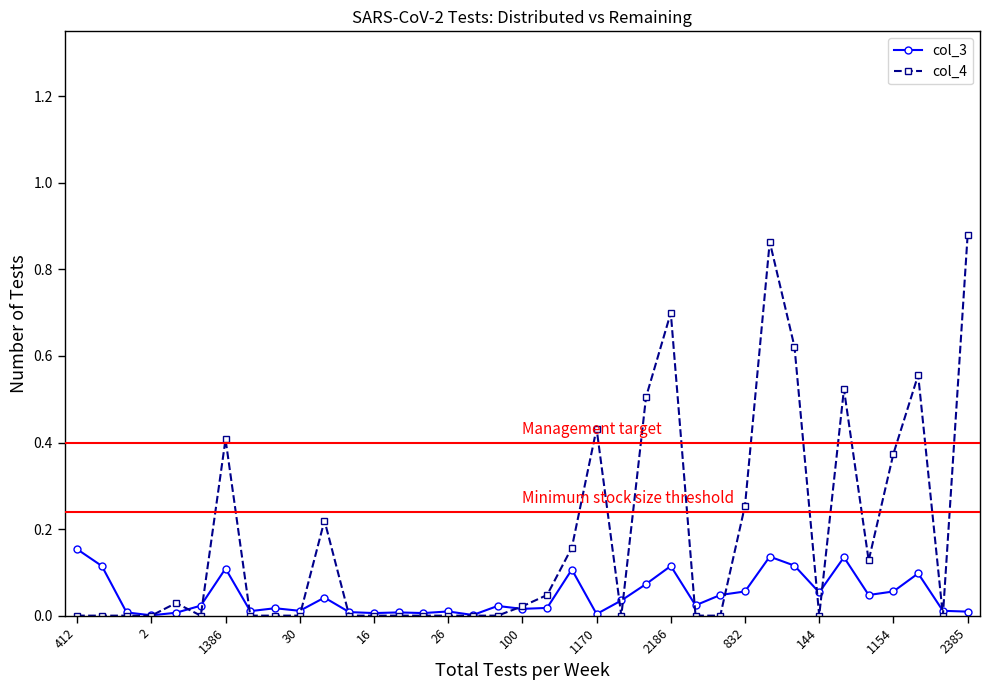

Which series has the largest range (max minus min)?

col_4